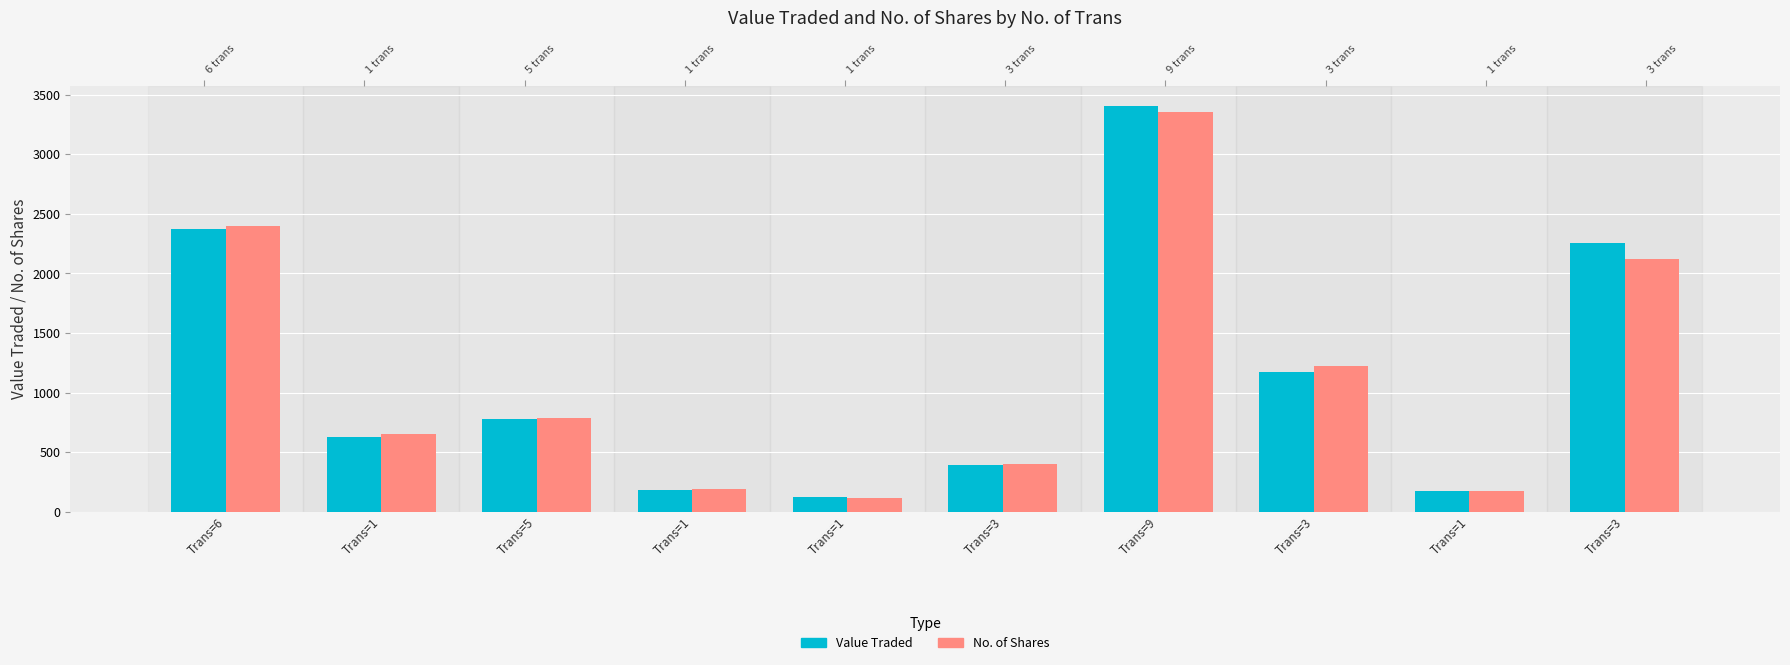

How many data points in No. of Shares are less than 784?

5